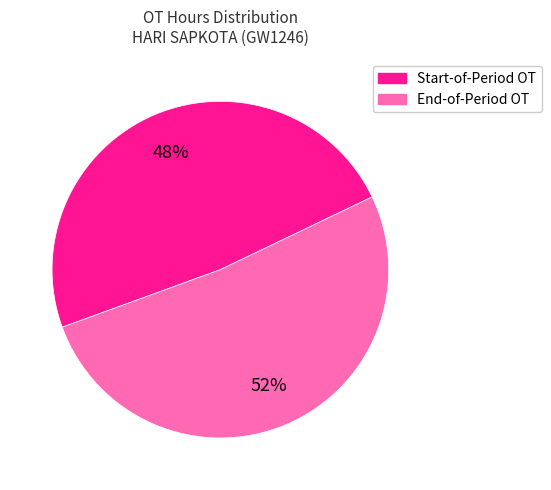

Is there any slice that represents more than half of the pie?

Yes